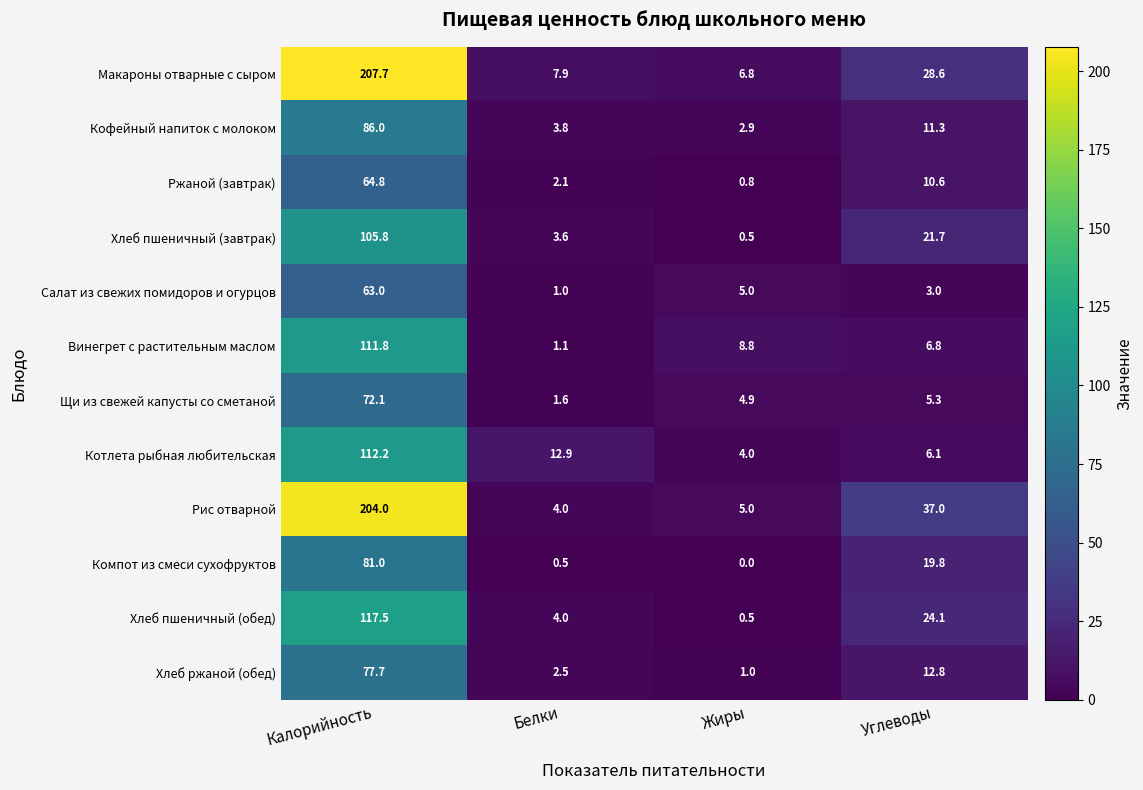

How many series are shown in this chart?

12